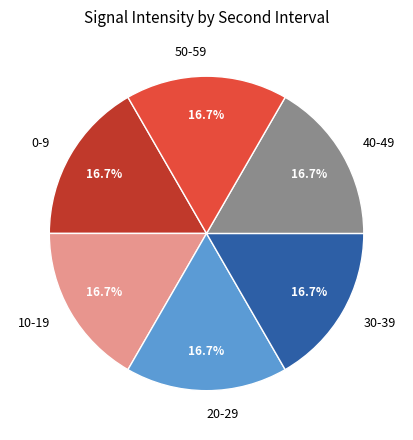

Is there any slice that represents more than half of the pie?

No